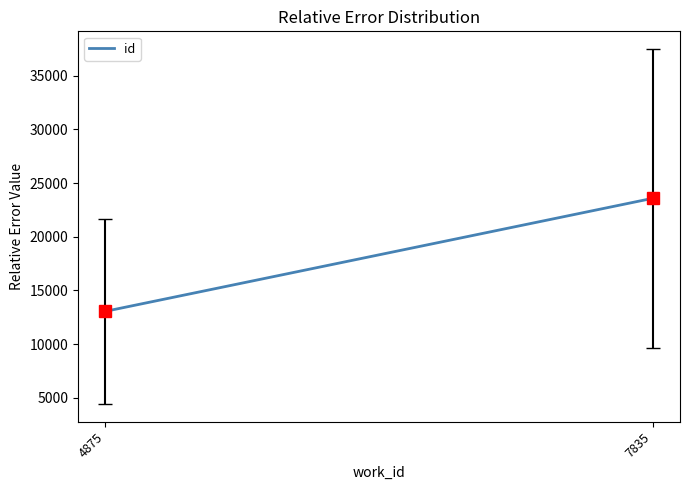

Does the chart have visible grid lines?

No